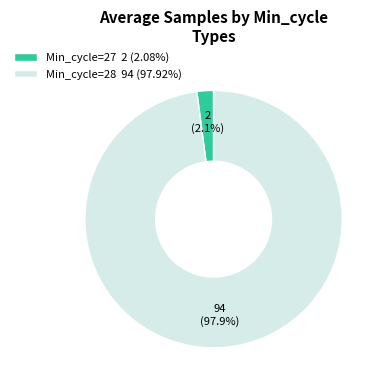

Is Min_cycle=27 2 (2.08%) the majority of the pie?

No